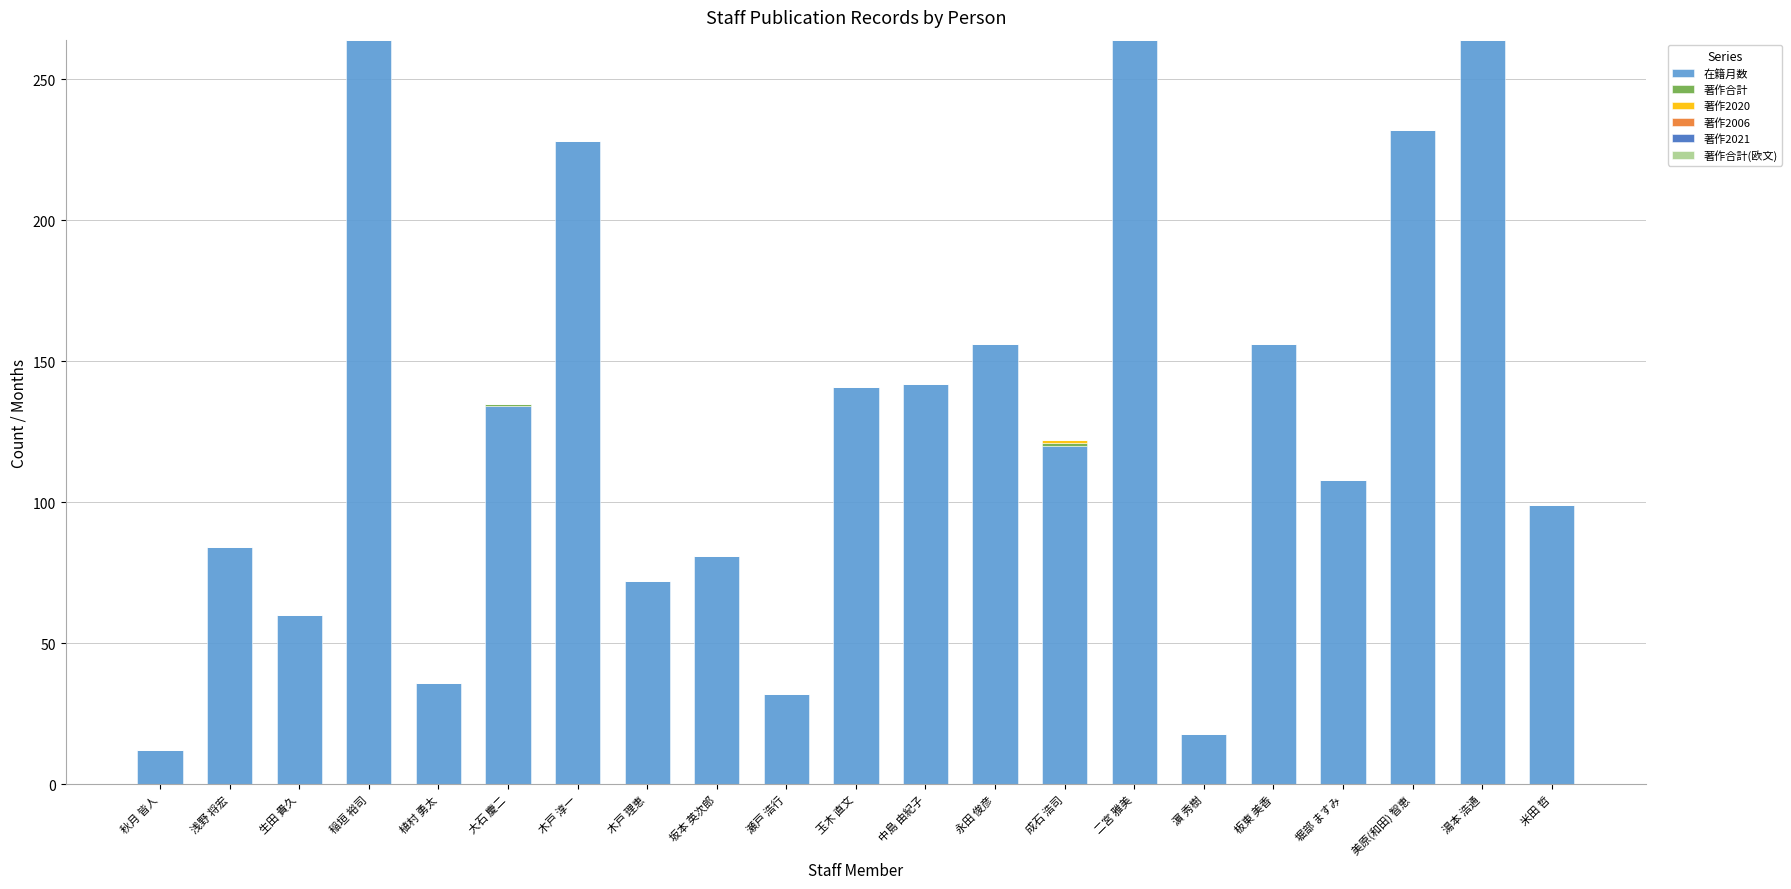

True or false: 在籍月数 has a value of 99 at 米田 哲.

True